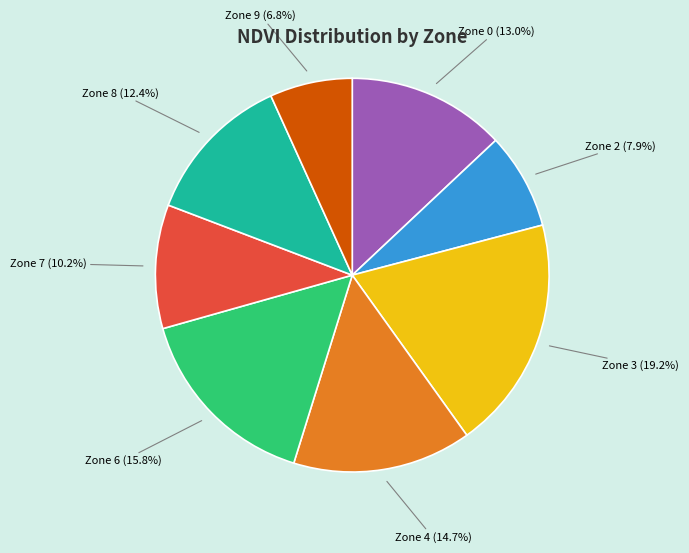

To the nearest percent, what is the average slice percentage?

12%